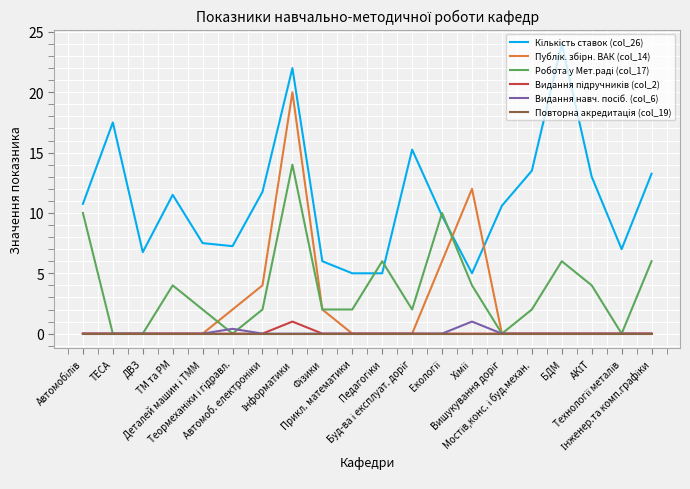

Count the number of data series in this chart.

6